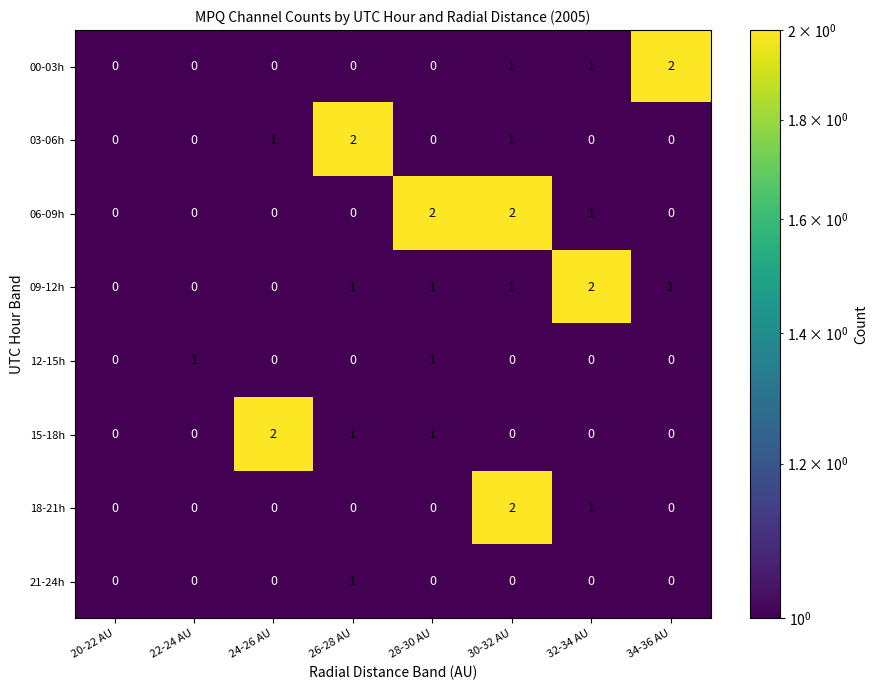

Where is 18-21h nearest to the value 1?

32-34 AU